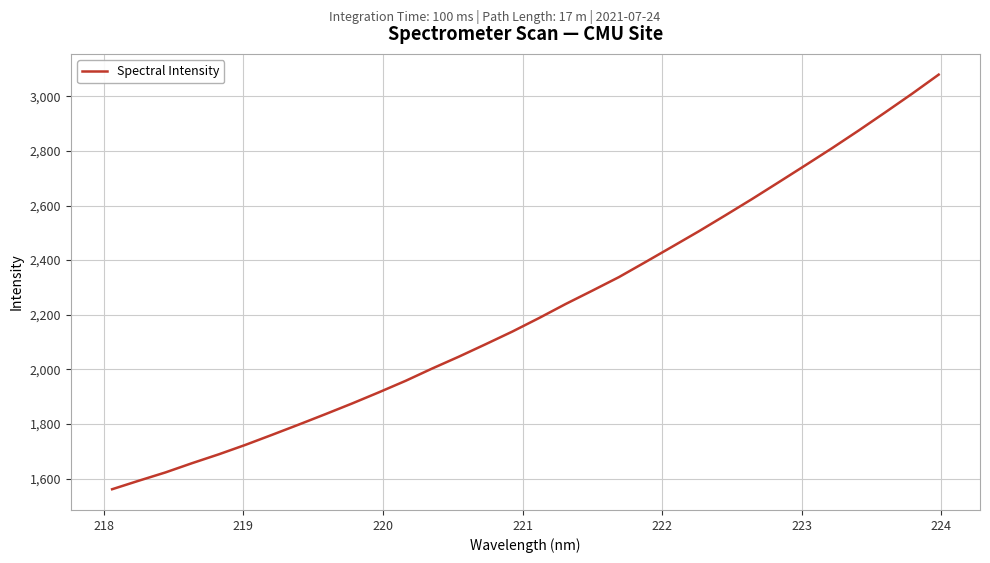

What is the smallest value displayed?

1560.7